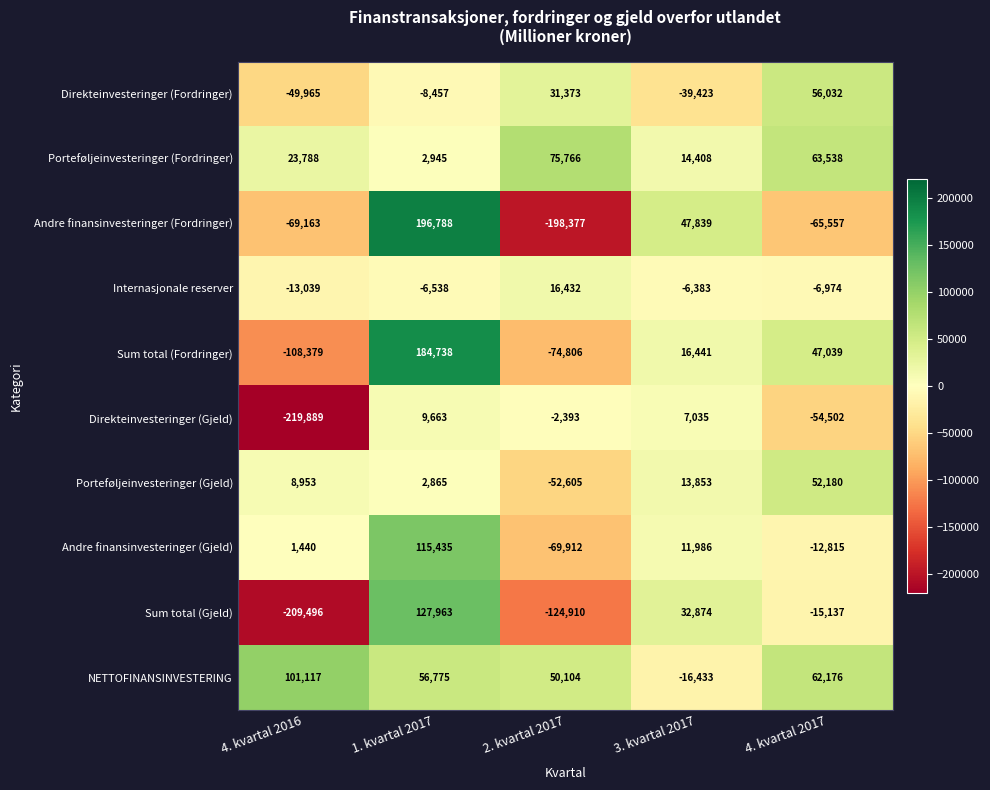

Which label corresponds to the smallest value in the chart?

4. kvartal 2016